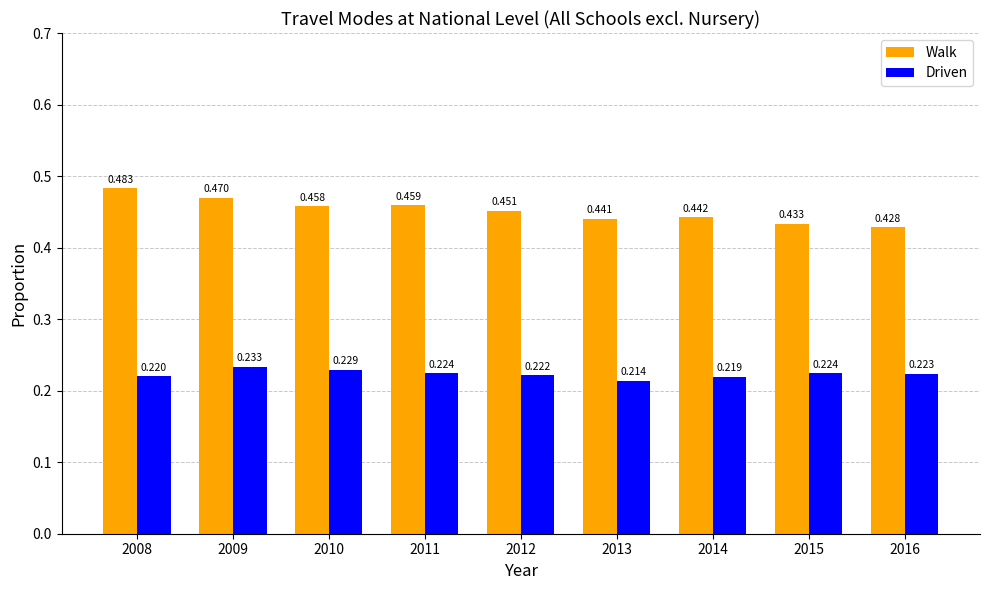

Which series has the largest range (max minus min)?

Walk